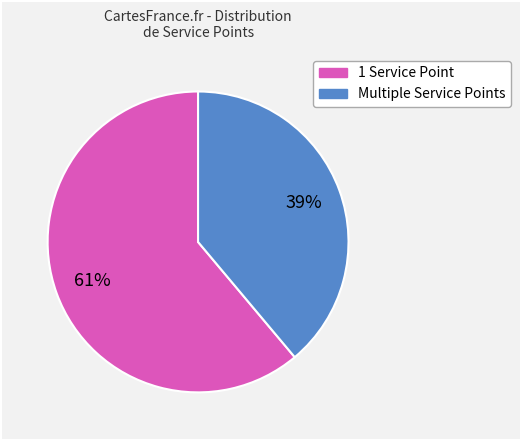

To the nearest percent, what is the average slice percentage?

50%